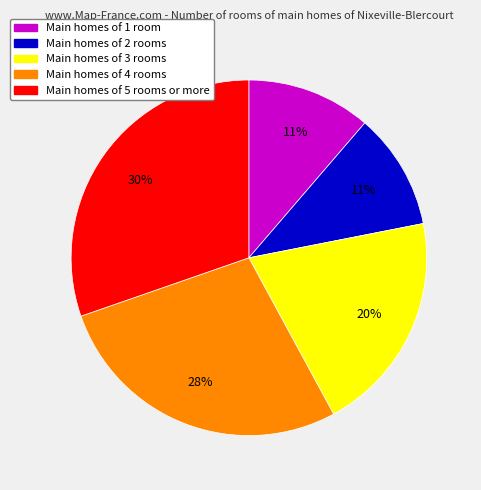

Is there any slice that represents more than half of the pie?

No